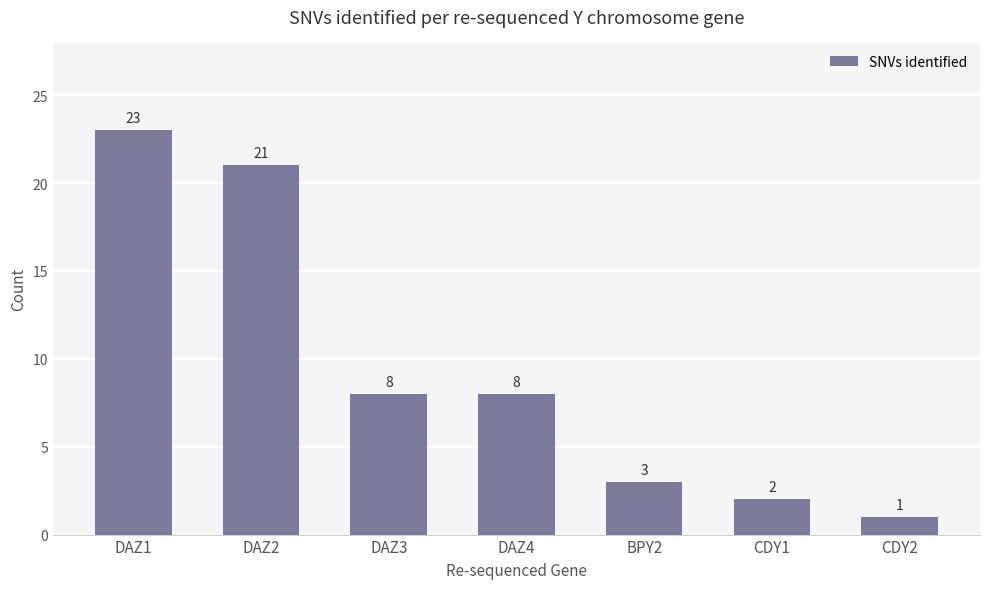

What is the approximate value at DAZ2, to the nearest 5?

20